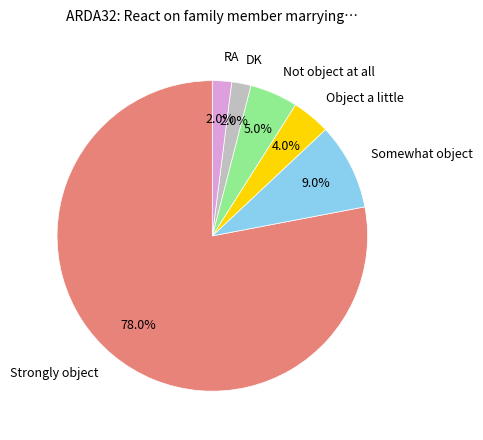

Which category accounts for the majority?

Strongly object